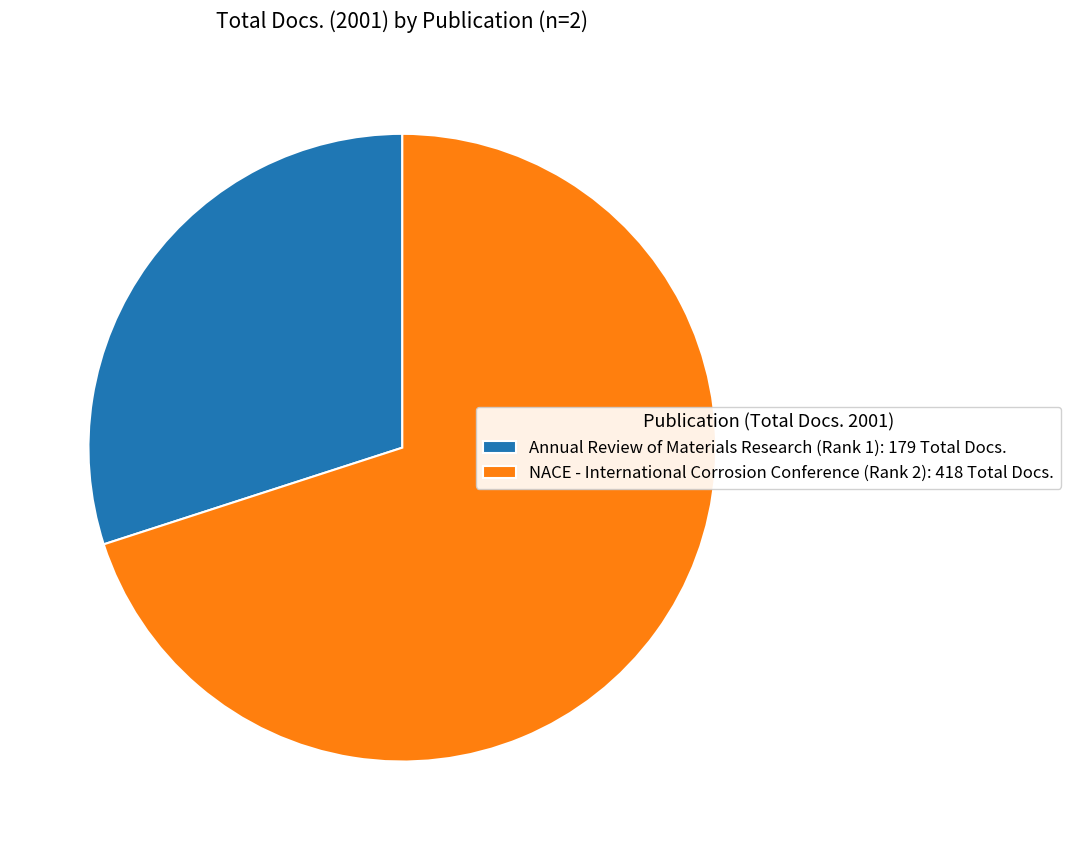

What is the largest slice in the pie chart?

NACE - International Corrosion Conference (Rank 2)